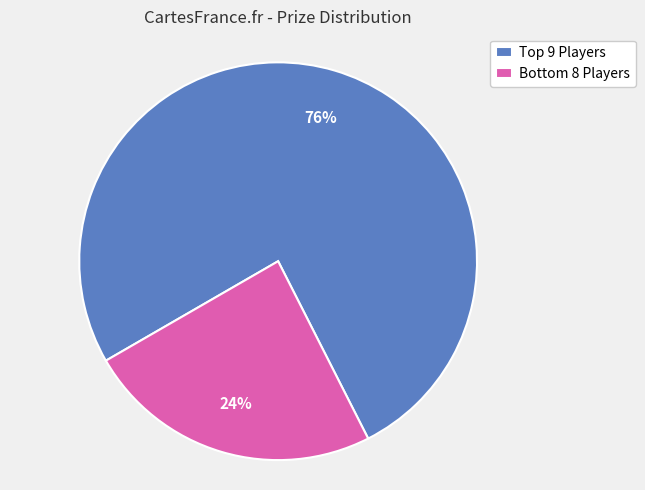

Rank the categories by value from lowest to highest.

Bottom 8 Players, Top 9 Players